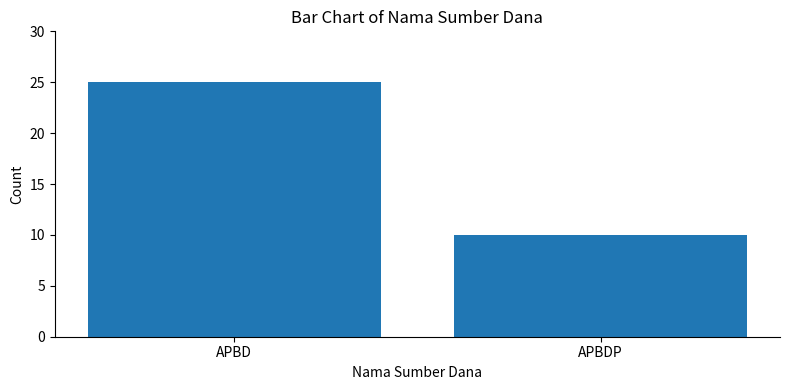

Reading left to right, what are all the values shown in this chart?

APBD=25	APBDP=10